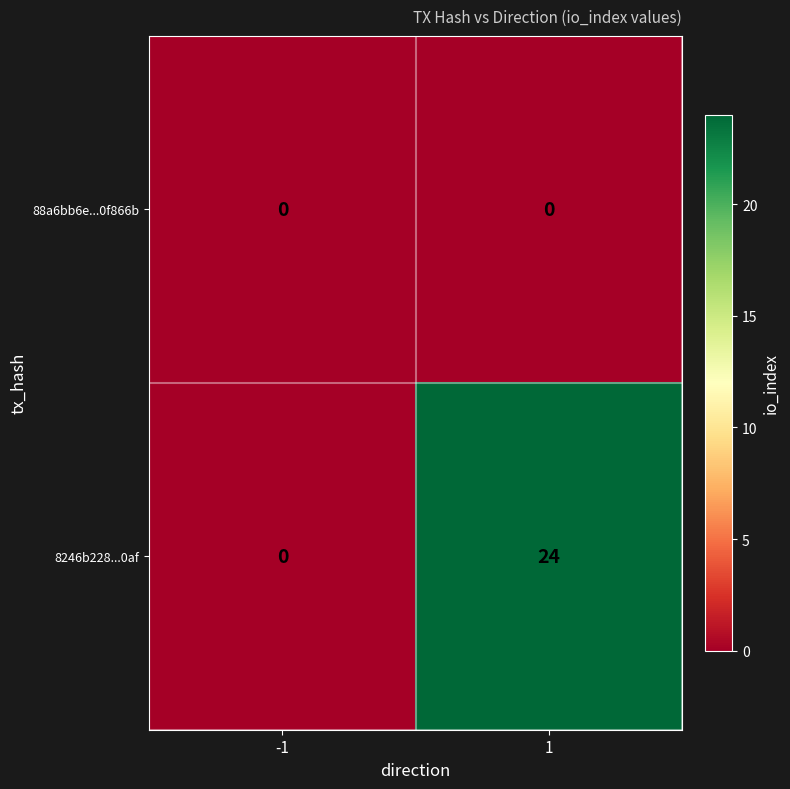

Reading right to left, list all the values displayed in this chart.

88a6bb6e...0f866b: 1=0	-1=0
8246b228...0af: 1=24	-1=0